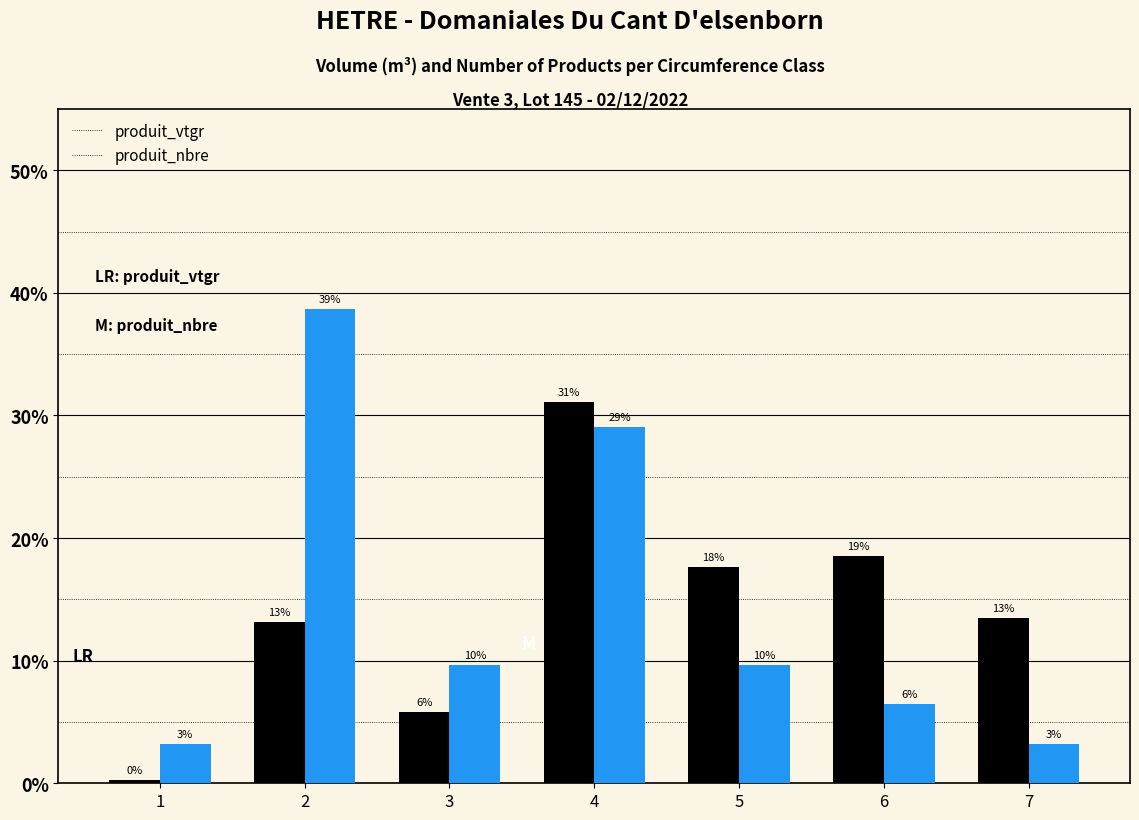

What value does the produit_vtgr series have at 3?

5.8